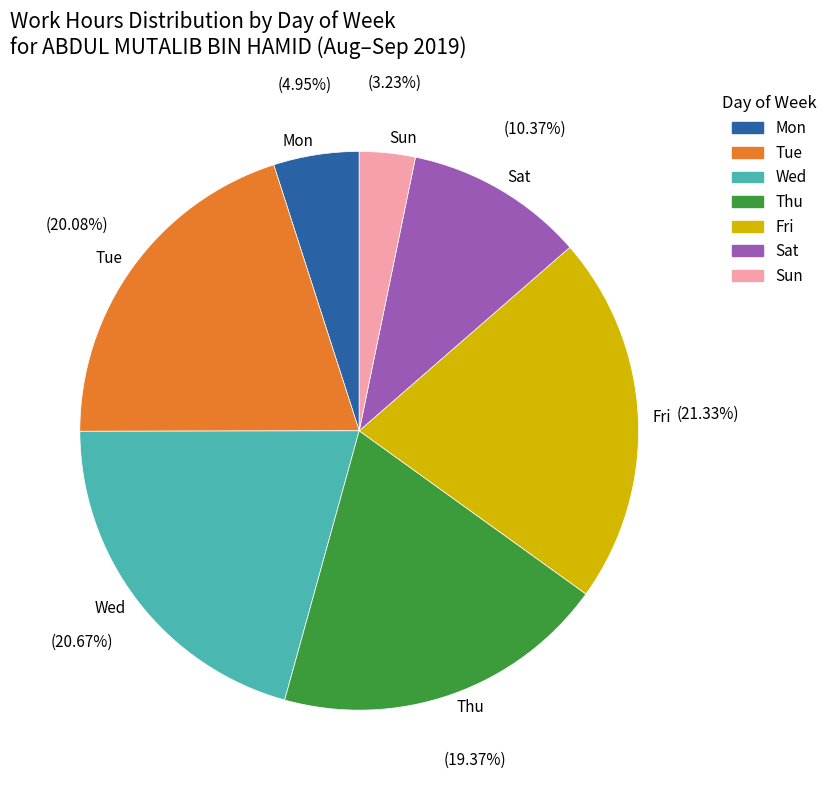

Is the sum of Tue and Mon greater than half?

No